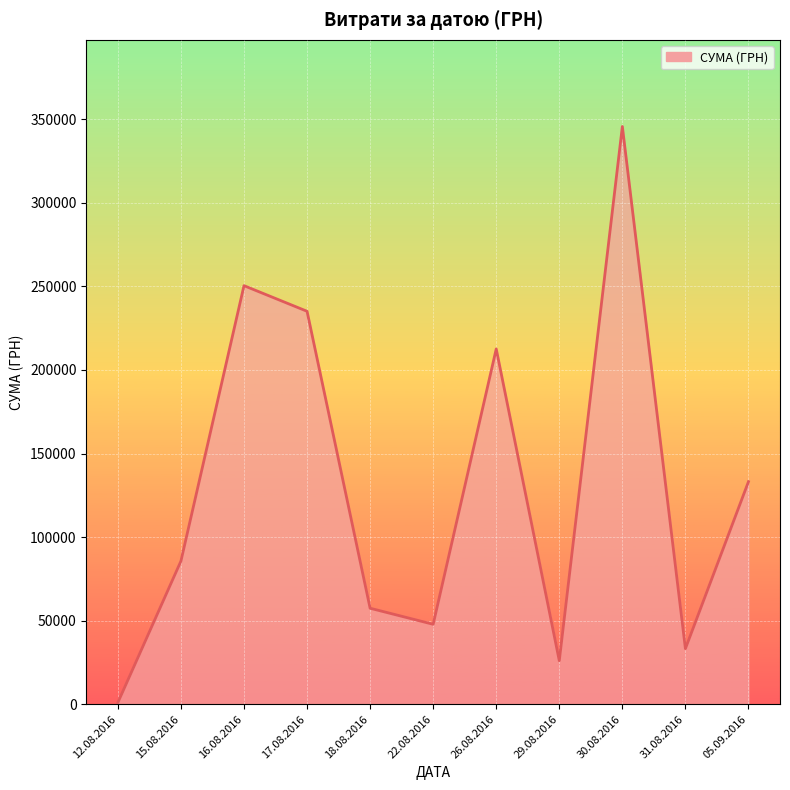

Which category has the lowest value across all series?

12.08.2016